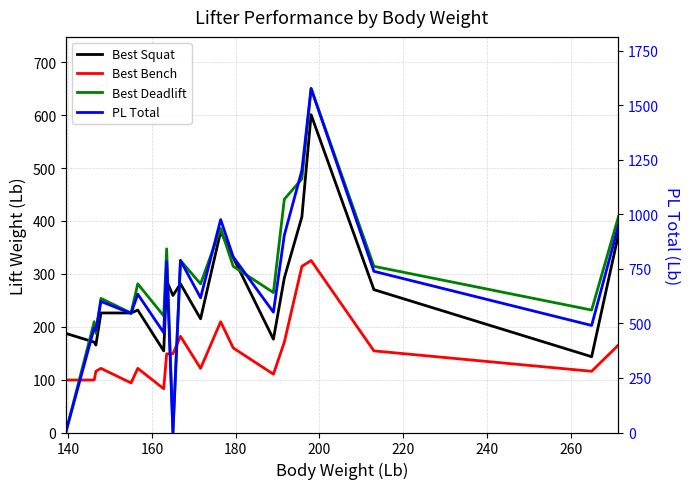

Which series has the largest range (max minus min)?

PL Total